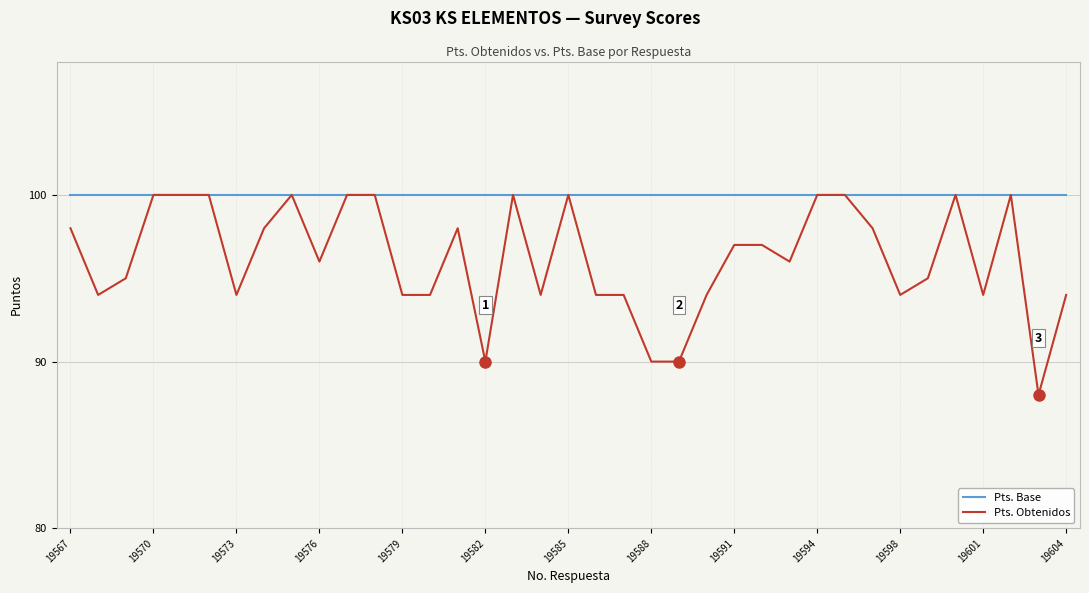

What is the sum of all Pts. Obtenidos values?

3560